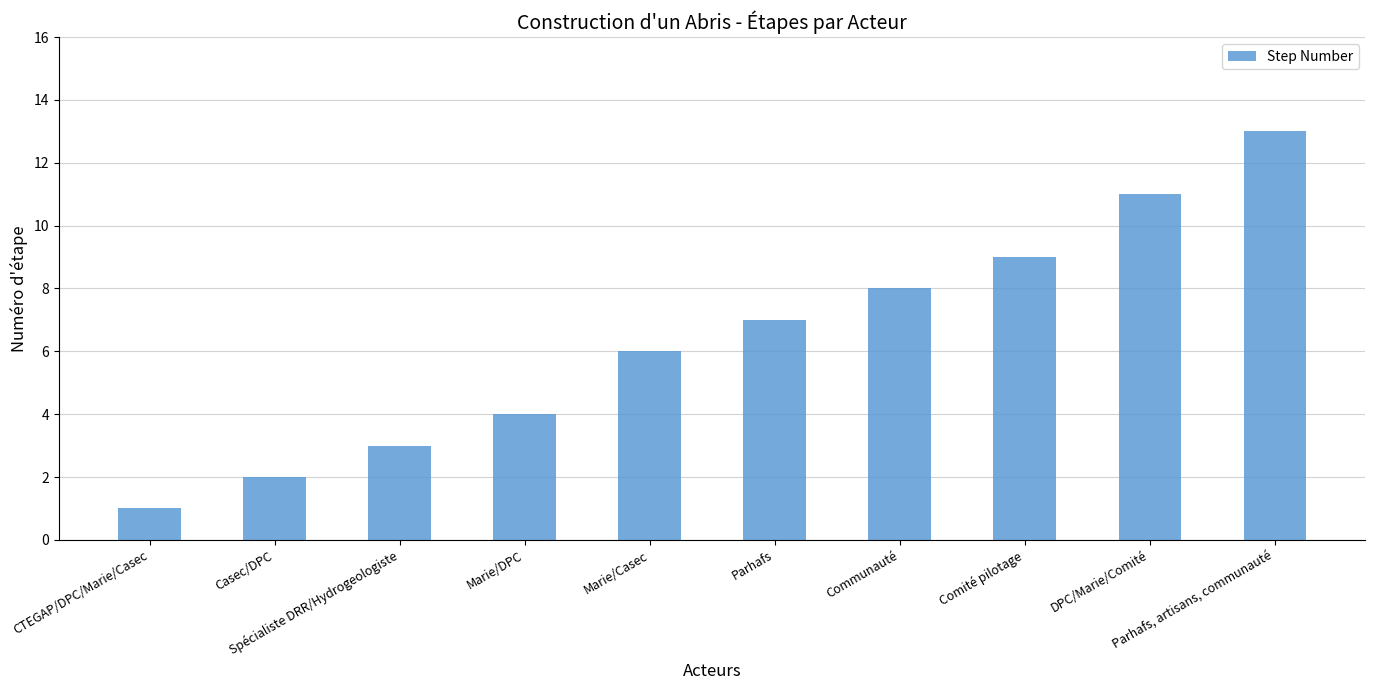

What is the minimum value shown in the chart?

1